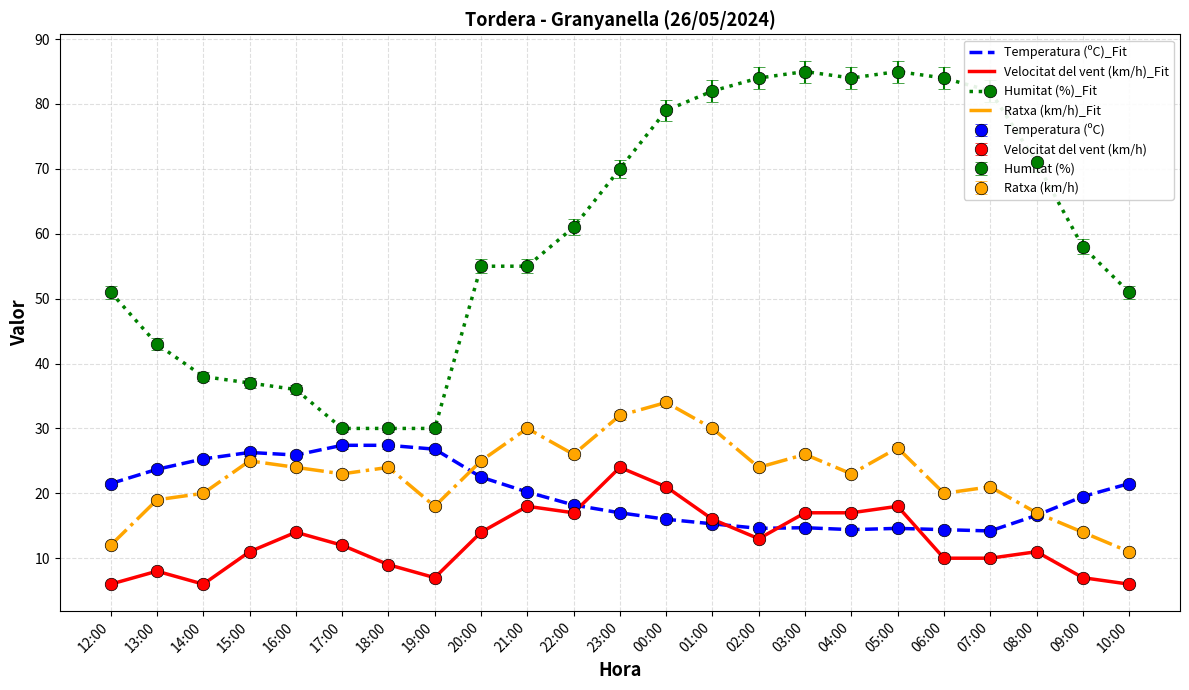

Rank the series by their maximum value, from highest to lowest.

Humitat (%)_Fit, Ratxa (km/h)_Fit, Temperatura (ºC)_Fit, Velocitat del vent (km/h)_Fit